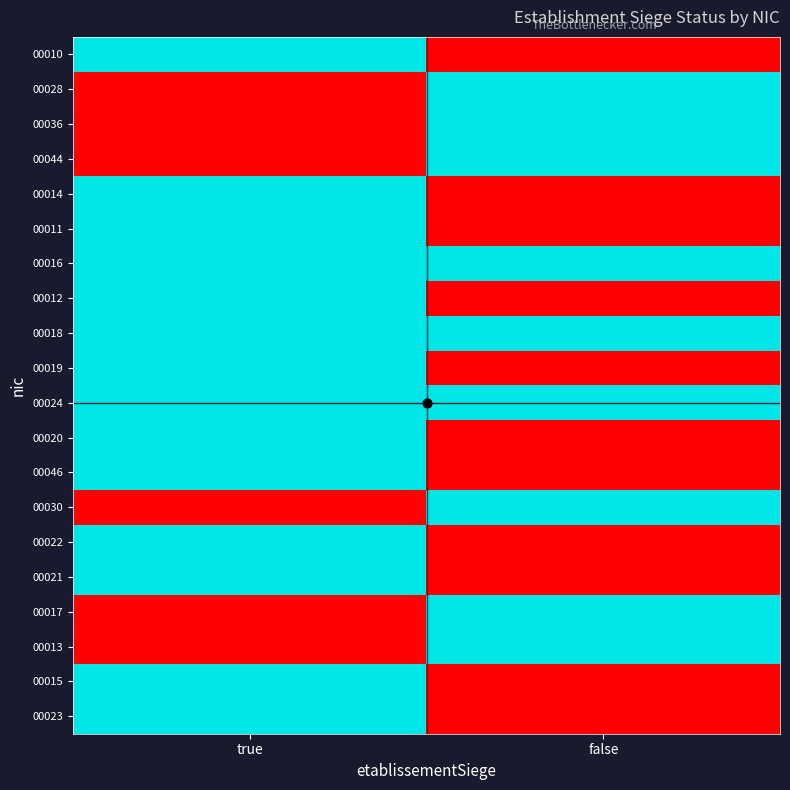

How many series are shown in this chart?

20